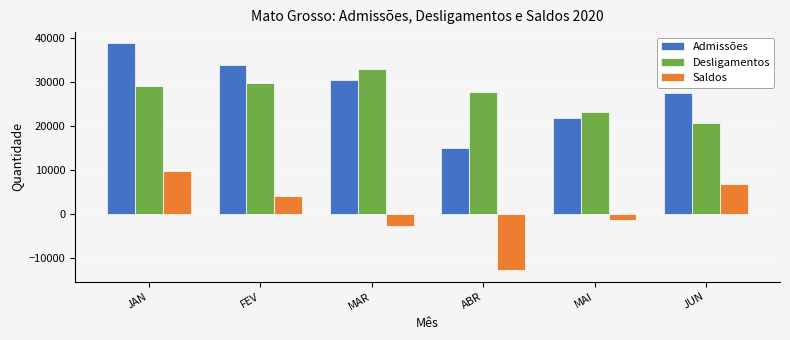

What is the spread (max minus min) of values at FEV?

29797